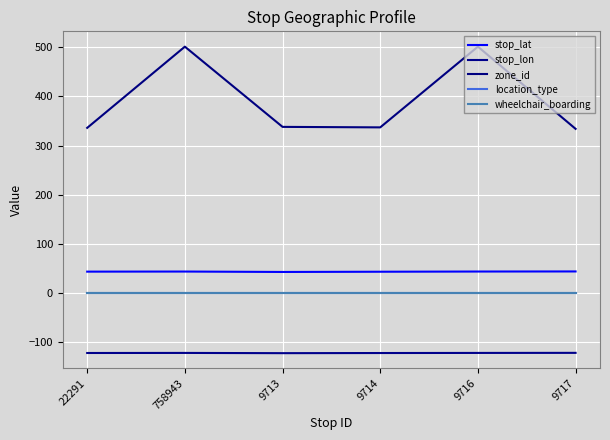

At how many categories does at least one series exceed 355?

2